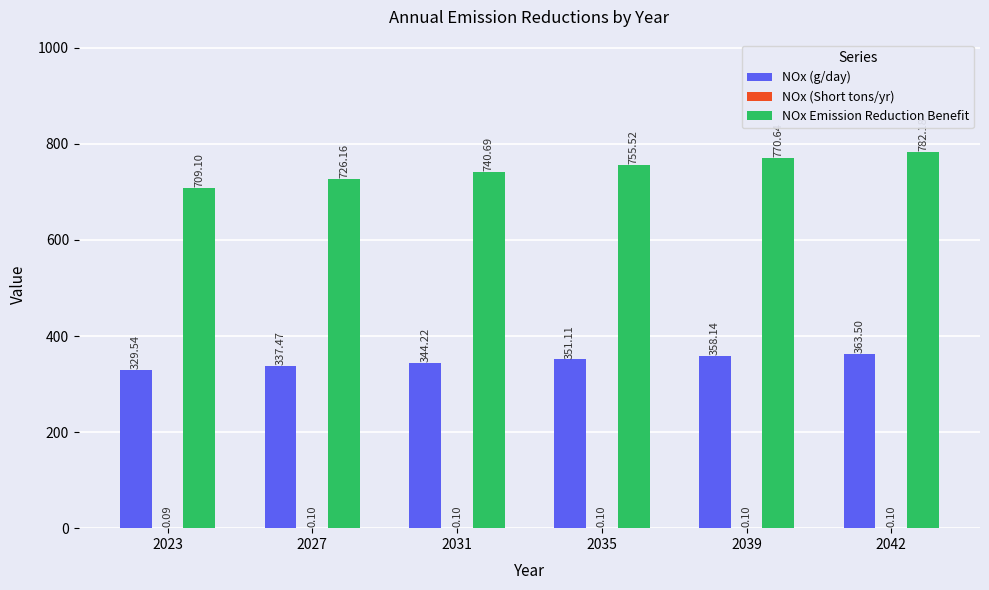

Count the number of data series in this chart.

3